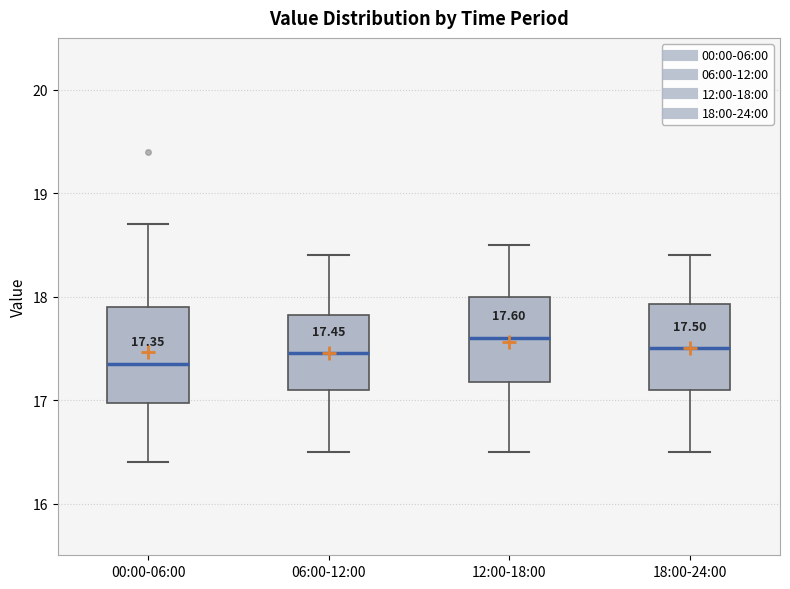

Which box has the highest median line?

12:00-18:00